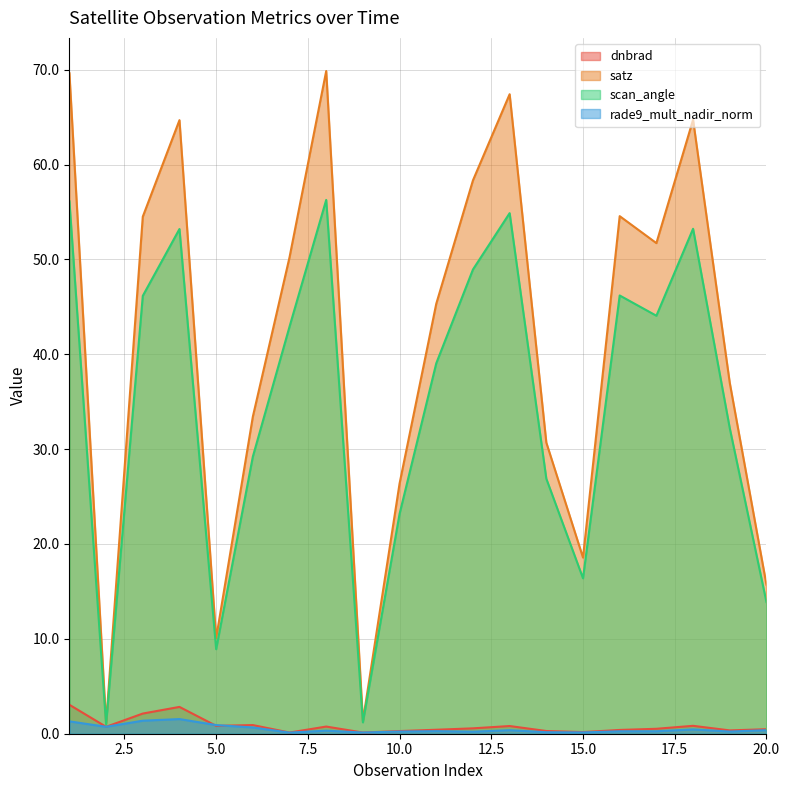

At 10, list the series in order from smallest to largest.

rade9_mult_nadir_norm, dnbrad, scan_angle, satz